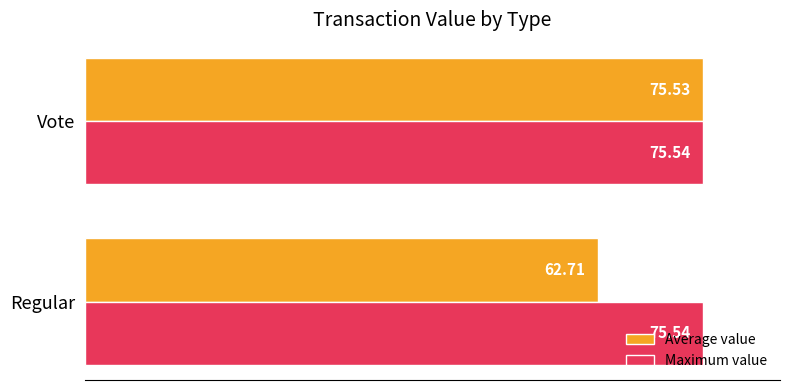

What is the sum of the Maximum value values at Vote and Regular?

151.1